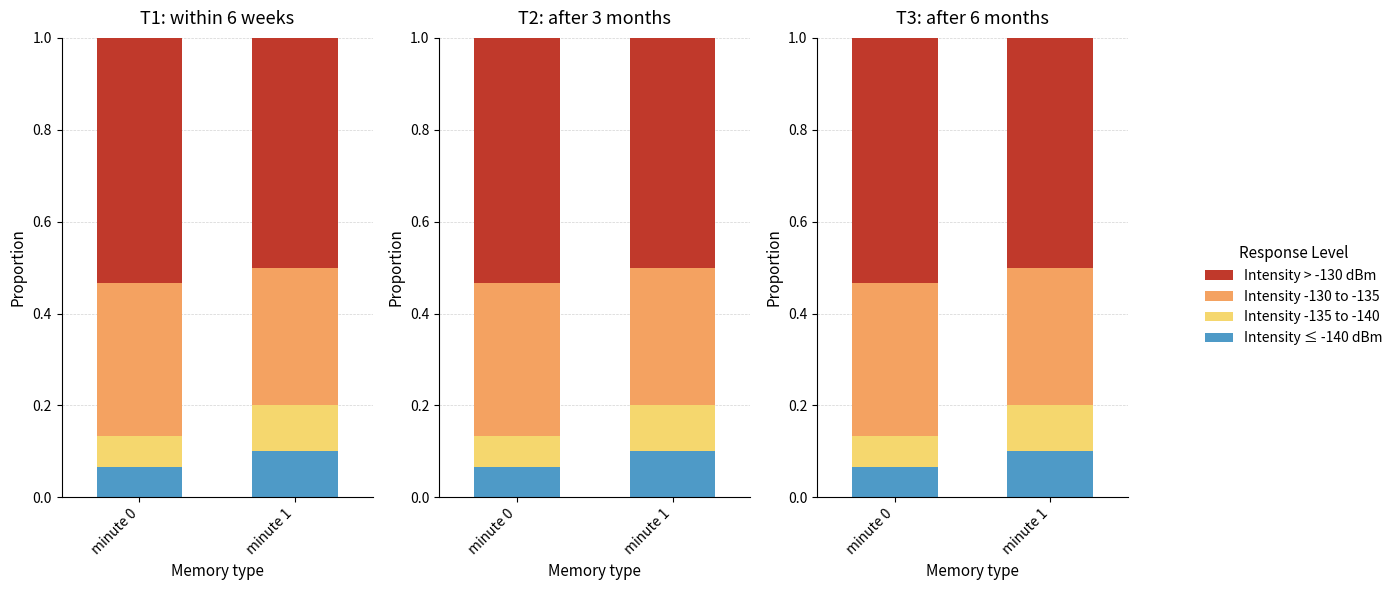

Rank the series at minute 0 from highest to lowest value.

Intensity > -130 dBm, Intensity -130 to -135, Intensity ≤ -140 dBm, Intensity -135 to -140